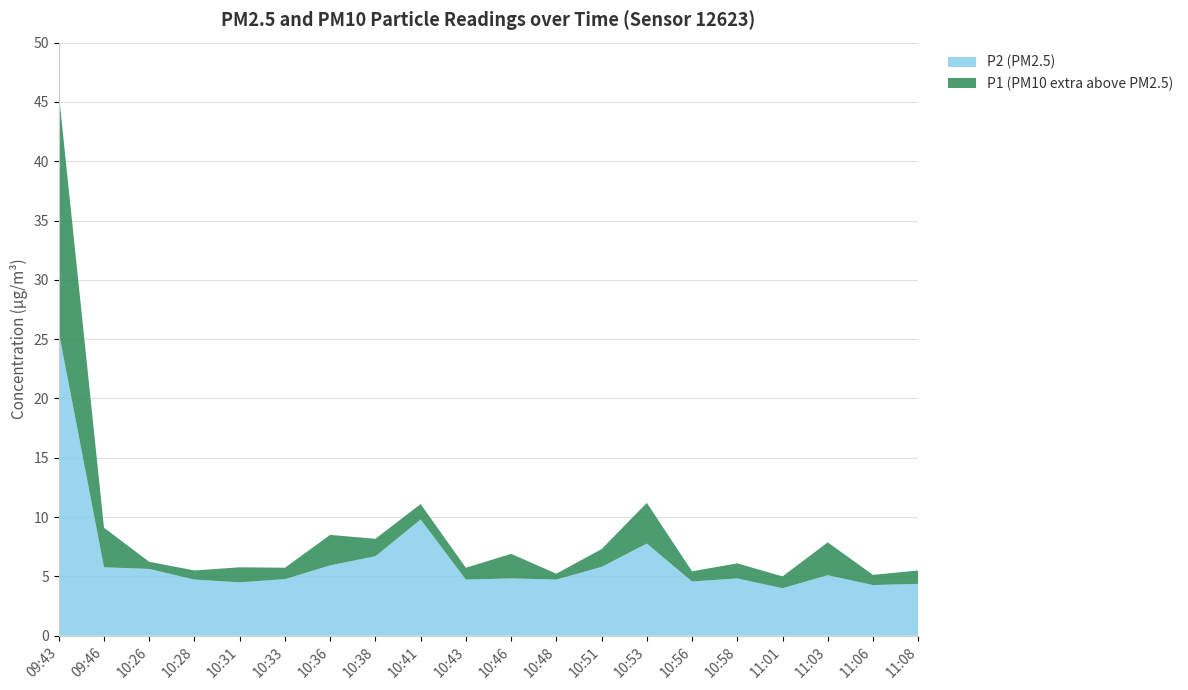

Reading left to right, extract all data points from this chart.

P2: 09:43=25.6	09:46=5.8	10:26=5.6	10:28=4.7	10:31=4.5	10:33=4.8	10:36=5.9	10:38=6.7	10:41=9.8	10:43=4.7	10:46=4.8	10:48=4.7	10:51=5.8	10:53=7.8	10:56=4.6	10:58=4.8	11:01=4.0	11:03=5.1	11:06=4.3	11:08=4.4
P1: 09:43=45.7	09:46=9.1	10:26=6.2	10:28=5.5	10:31=5.8	10:33=5.7	10:36=8.5	10:38=8.2	10:41=11.1	10:43=5.7	10:46=6.9	10:48=5.2	10:51=7.3	10:53=11.2	10:56=5.4	10:58=6.1	11:01=5.0	11:03=7.9	11:06=5.1	11:08=5.5